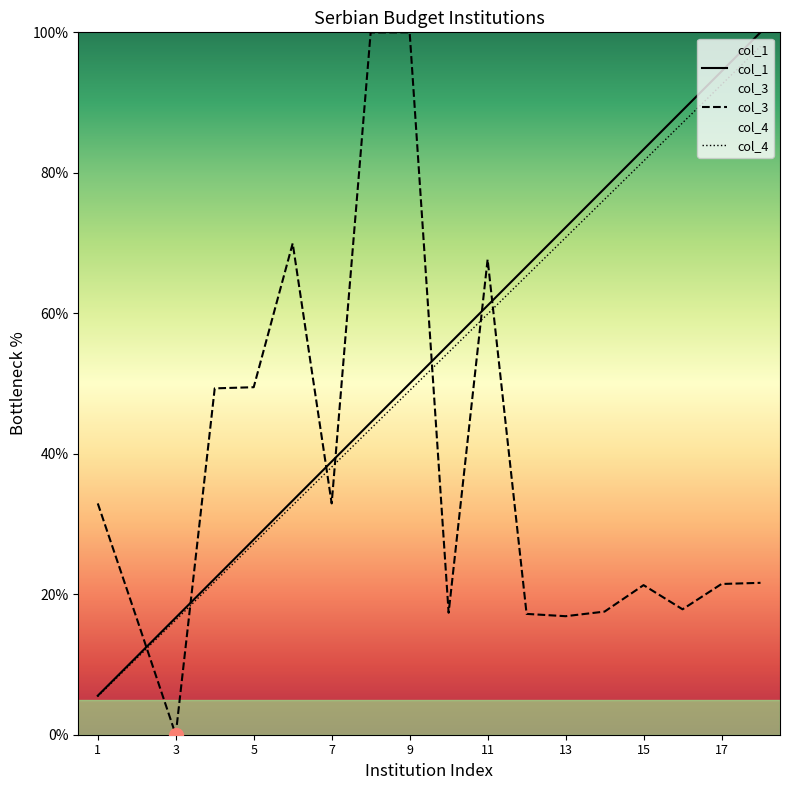

True or false: col_1 and col_4 intersect in this chart.

False